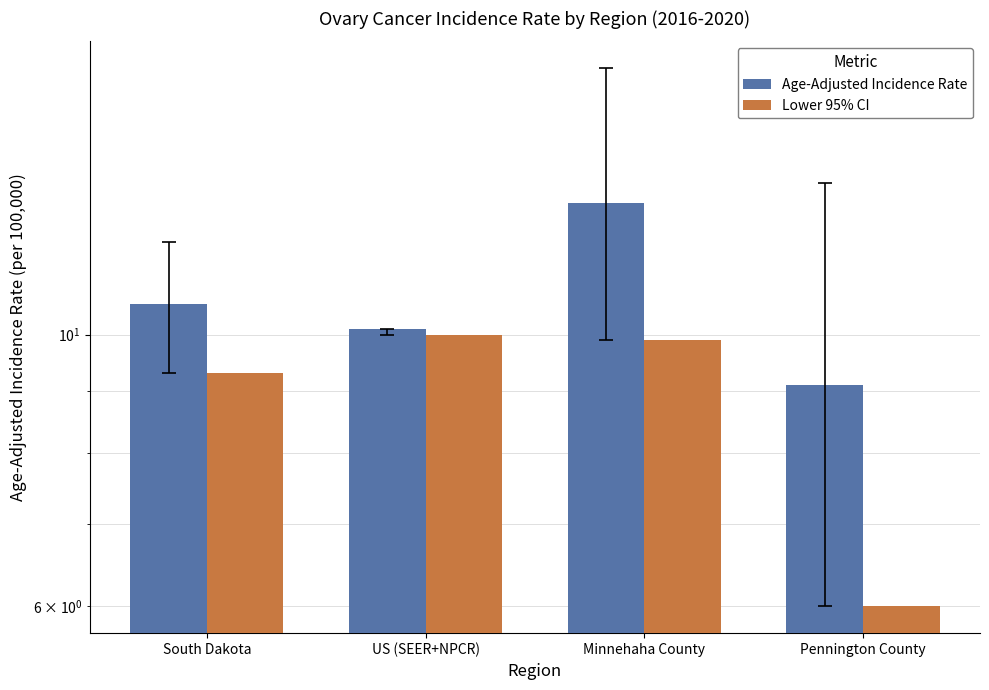

Where does the Age-Adjusted Incidence Rate series first go above 10?

South Dakota